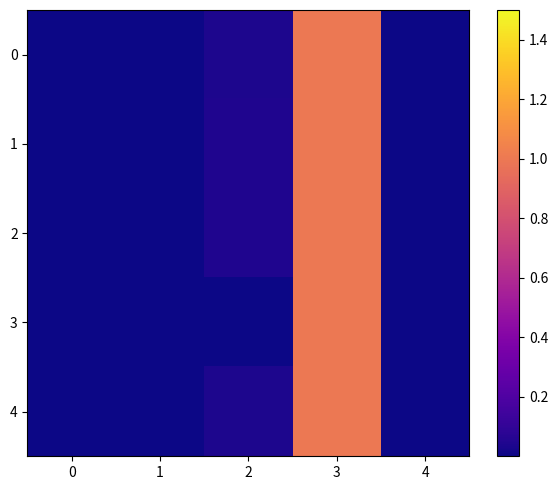

At which category is the sum across all series the highest?

3